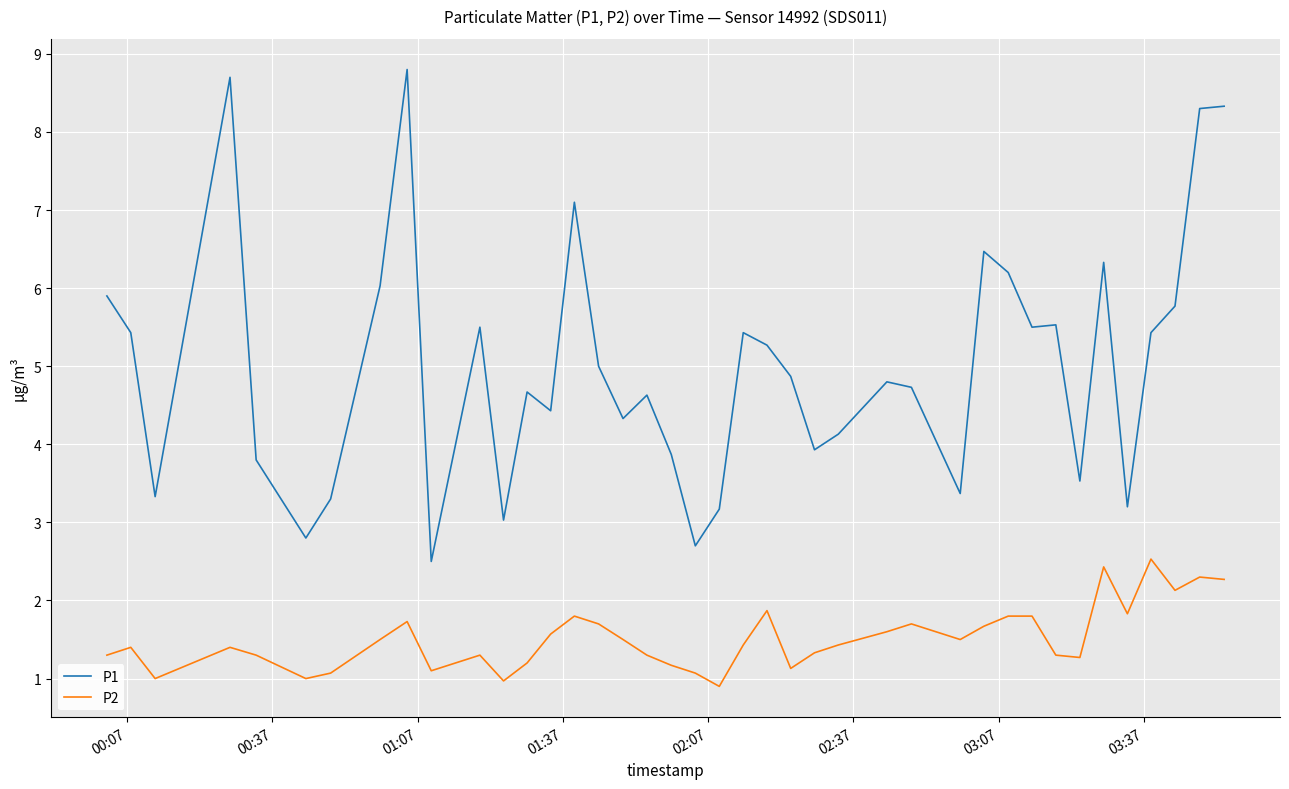

Rank the series by their maximum value, from highest to lowest.

P1, P2